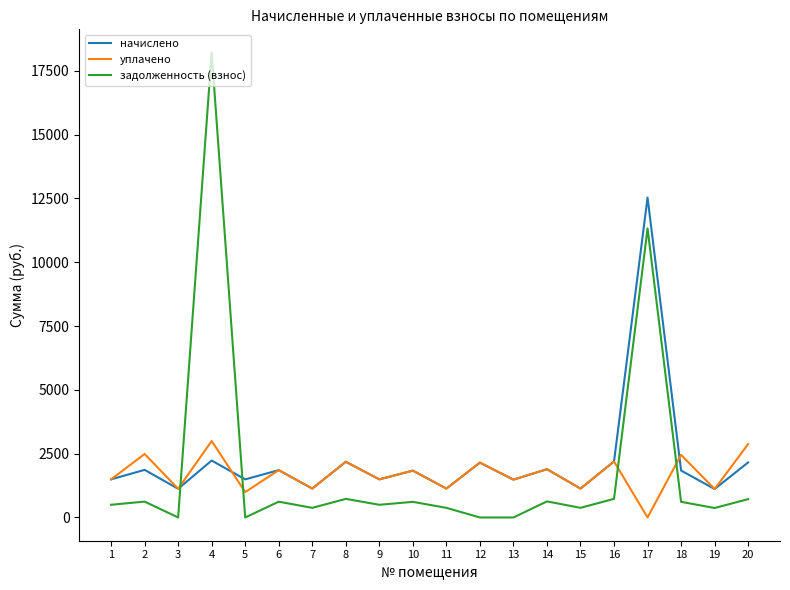

Which series changed the most between 3 and 18?

уплачено